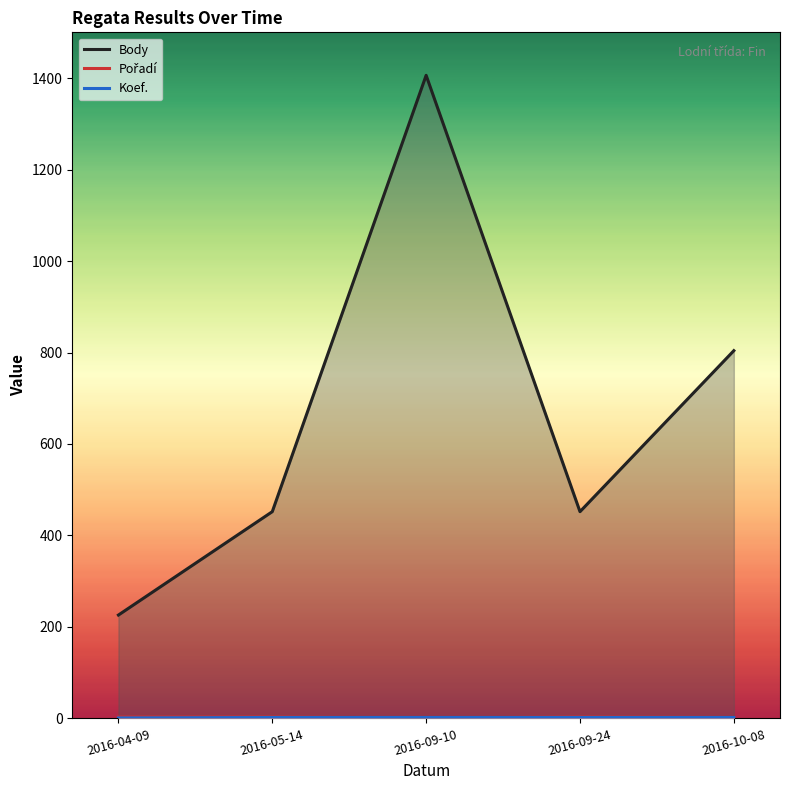

After their last crossing, which series has the higher values: Koef. or Pořadí?

Pořadí